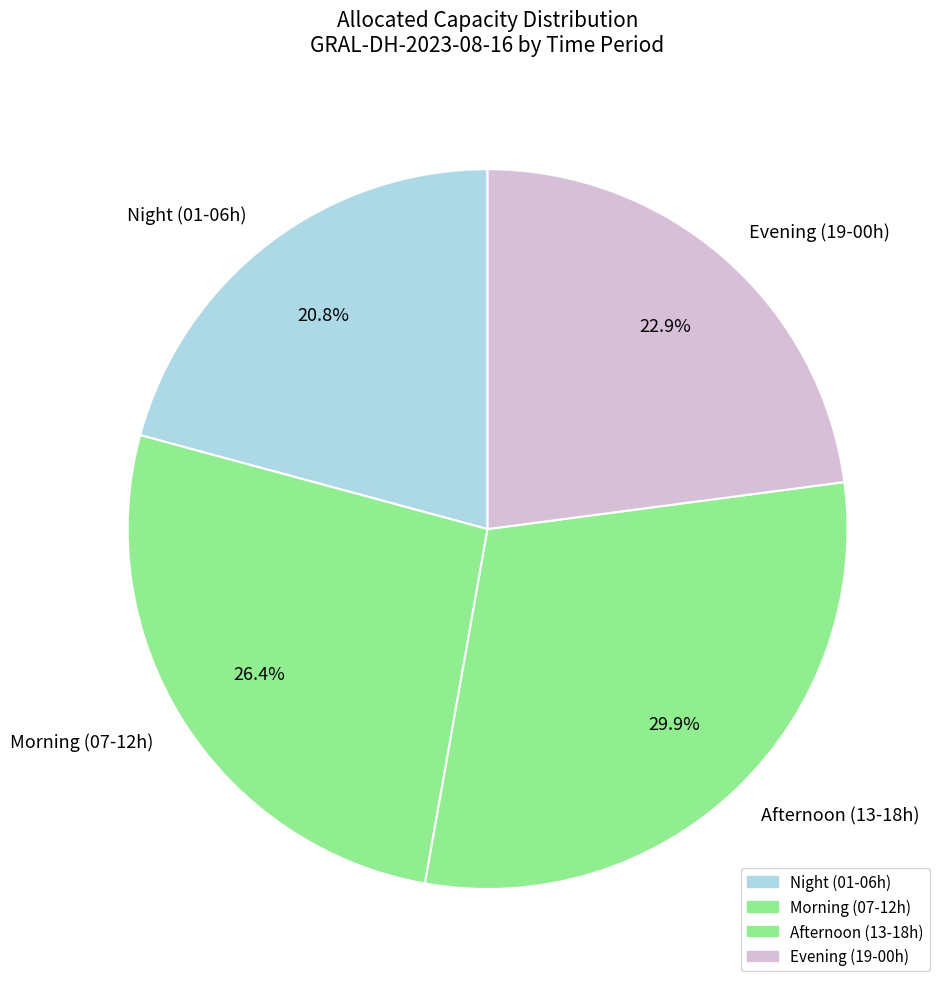

Does any single category account for the majority?

No